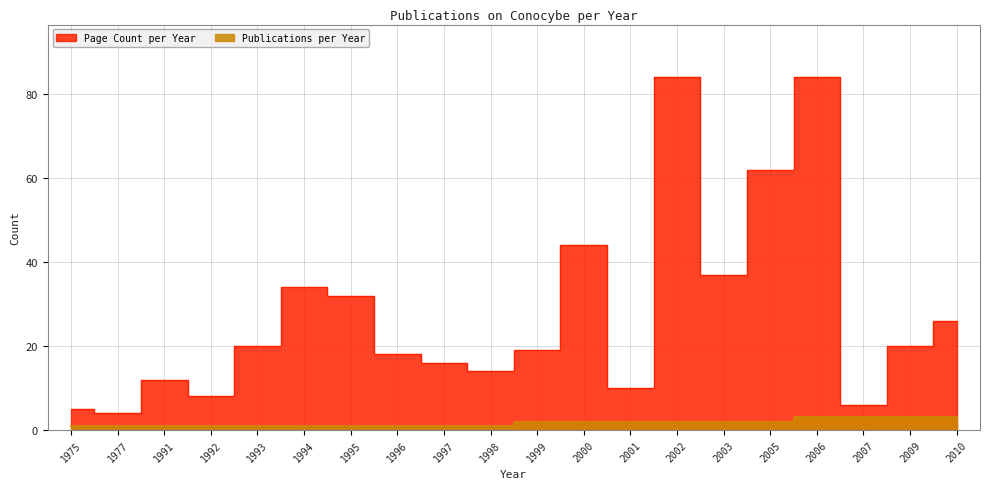

Reading left to right, transcribe all the data shown in this chart.

Publications per Year: 1	1	1	1	1	1	1	1	1	1	2	2	2	2	2	2	3	3	3	3
Page Count per Year: 5	4	12	8	20	34	32	18	16	14	19	44	10	84	37	62	84	6	20	26